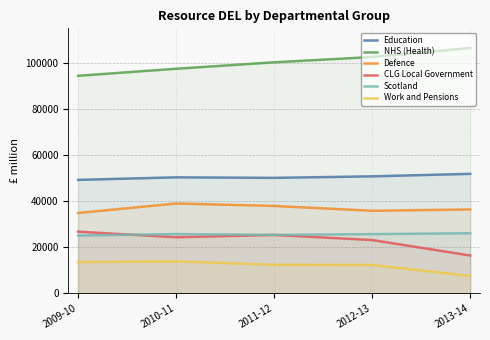

Reading left to right, what are all the values shown in this chart?

Education: 49273	50383	50154	50808	51887
NHS (Health): 94422	97469	100266	102571	106496
Defence: 34917	39035	37980	35874	36448
CLG Local Government: 26805	24403	25389	23189	16481
Scotland: 25123	25776	25437	25751	26129
Work and Pensions: 13636	13945	12449	12371	7615